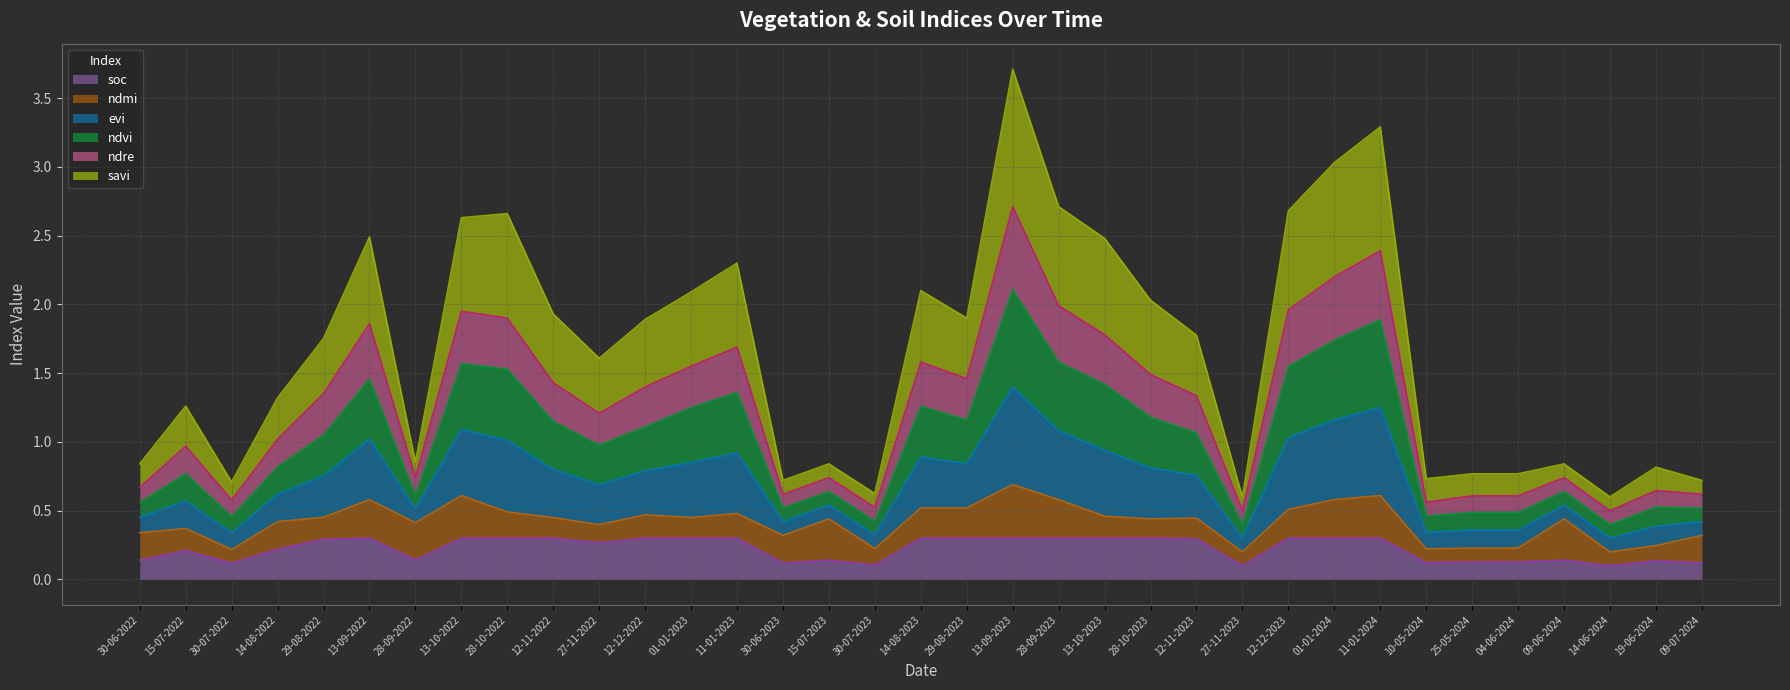

What is the label of the 7th point from the left?

28-09-2022